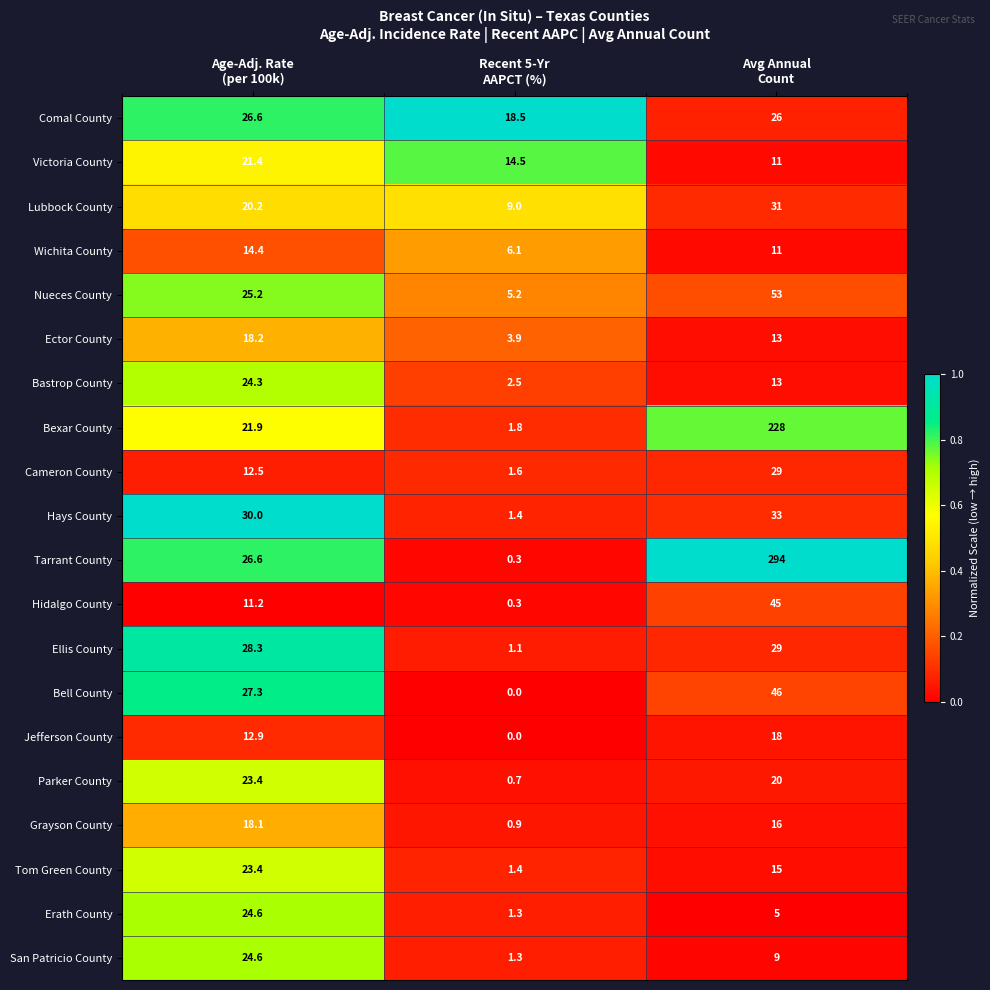

Which series has the widest spread of values?

Tarrant County